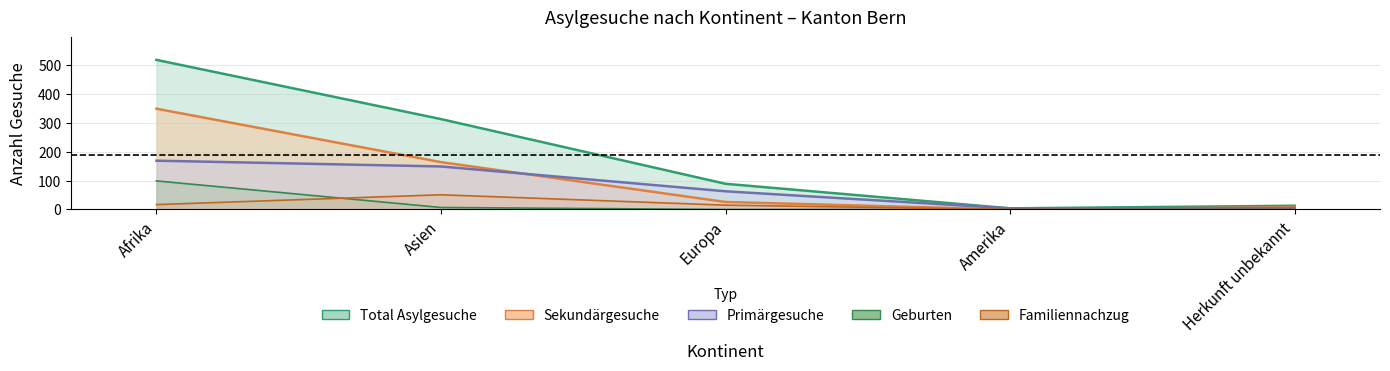

What is the label of the 5th point from the left?

Herkunft unbekannt